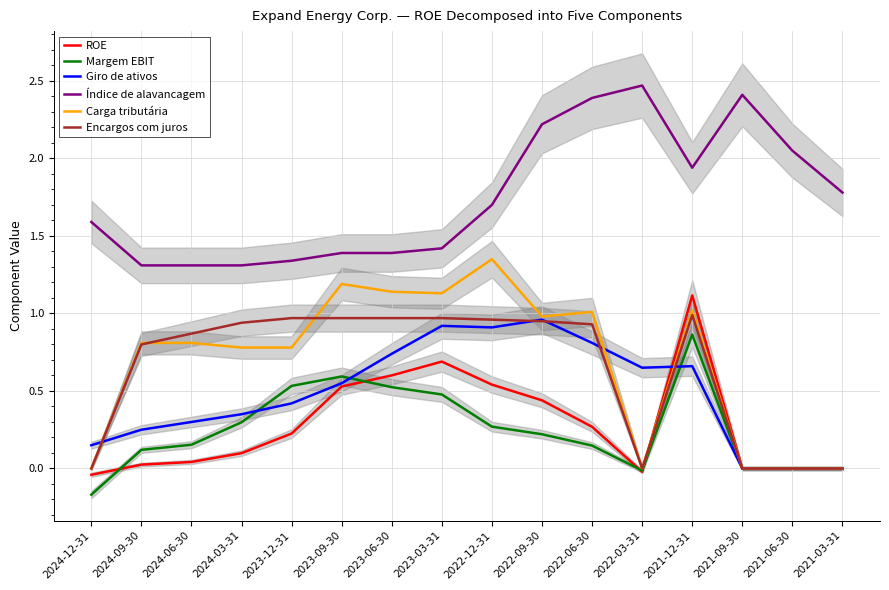

How many lines are shown in the chart?

6